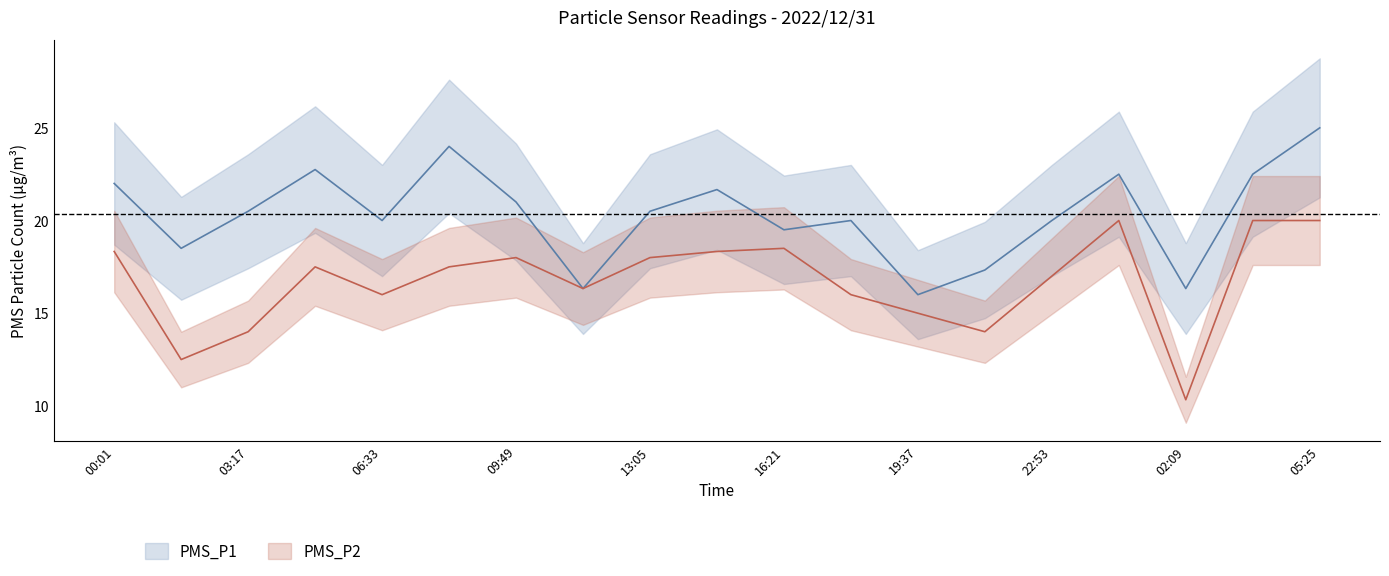

Rank the series by their average value, from highest to lowest.

PMS_P1, PMS_P2